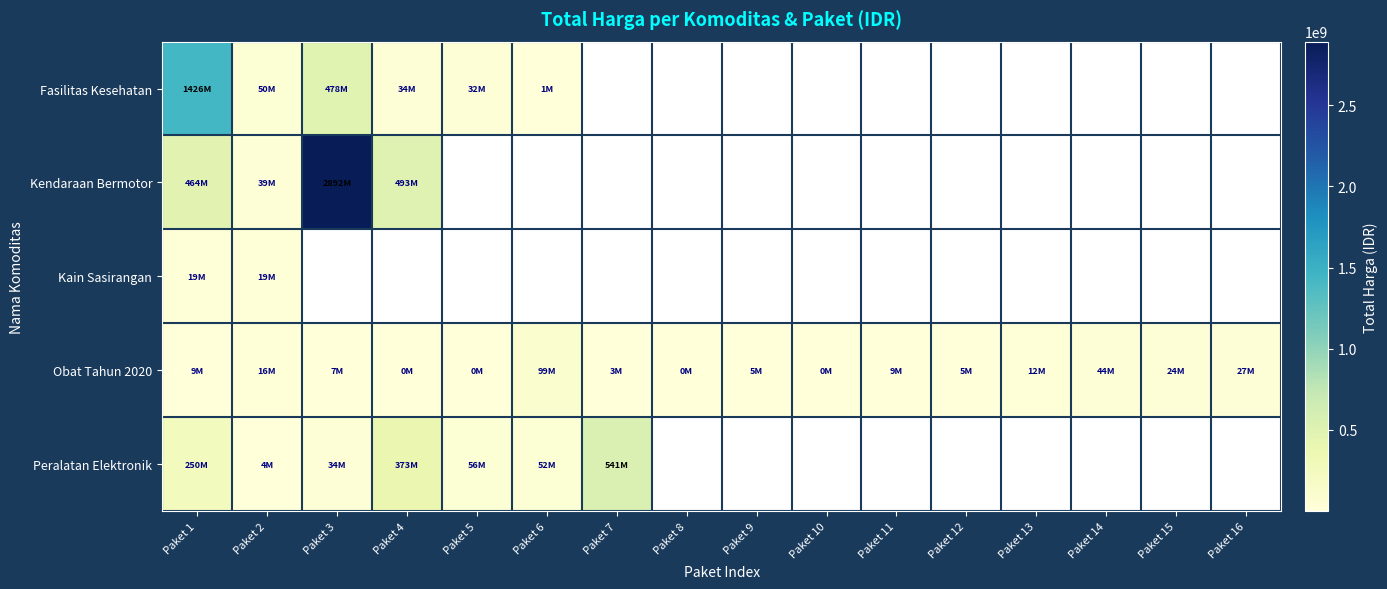

What is the greatest value displayed?

2892122000.0